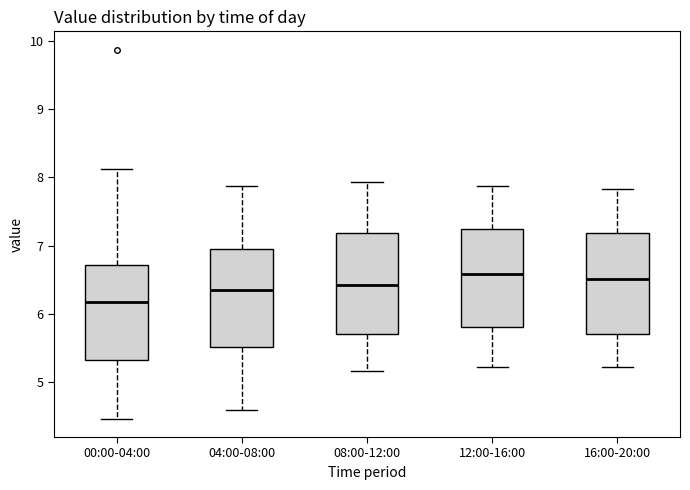

Reading left to right, read every box against the y-axis: the position of its median line, the range the box covers, and the ends of its whiskers. The values are not printed on the chart, so give them approximately, as read against the axis.

00:00-04:00: median 6.2, box 5.3 to 6.7, whiskers 4.5 to 8.1
04:00-08:00: median 6.4, box 5.5 to 7.0, whiskers 4.6 to 7.9
08:00-12:00: median 6.4, box 5.7 to 7.2, whiskers 5.2 to 7.9
12:00-16:00: median 6.6, box 5.8 to 7.2, whiskers 5.2 to 7.9
16:00-20:00: median 6.5, box 5.7 to 7.2, whiskers 5.2 to 7.8